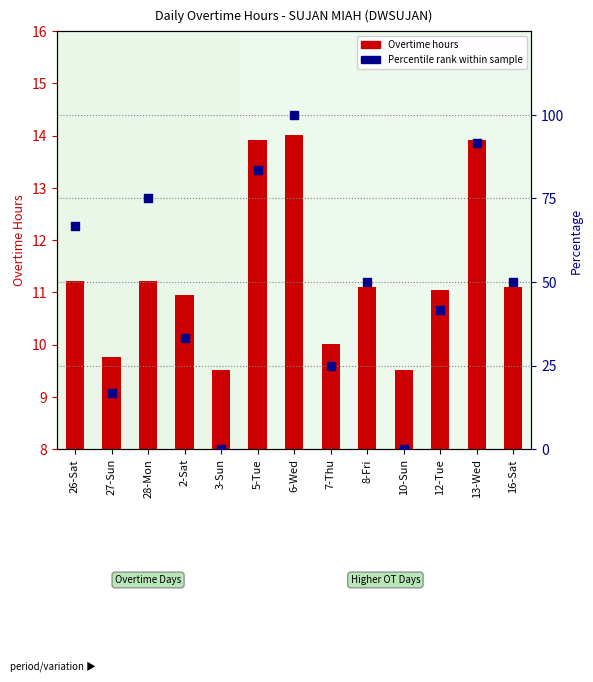

What is the total value across all series at 27-Sun?

26.4